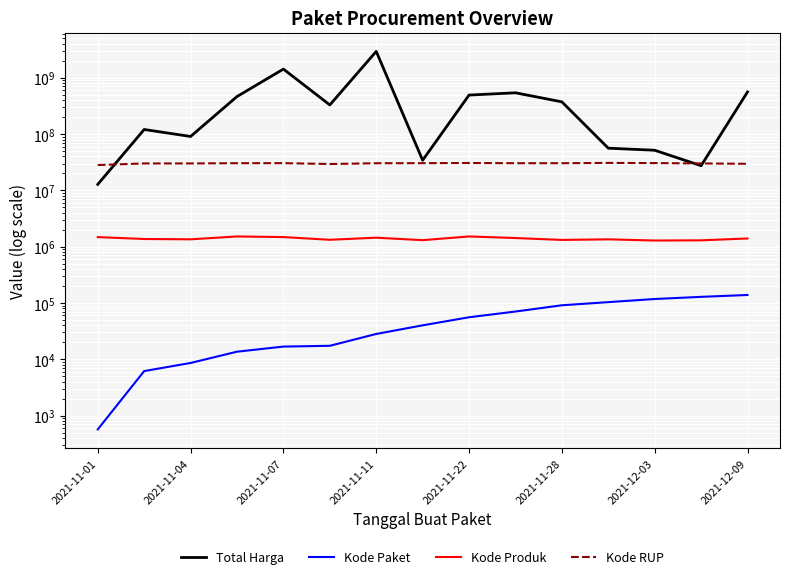

True or false: Kode RUP and Kode Paket cross at least once.

False